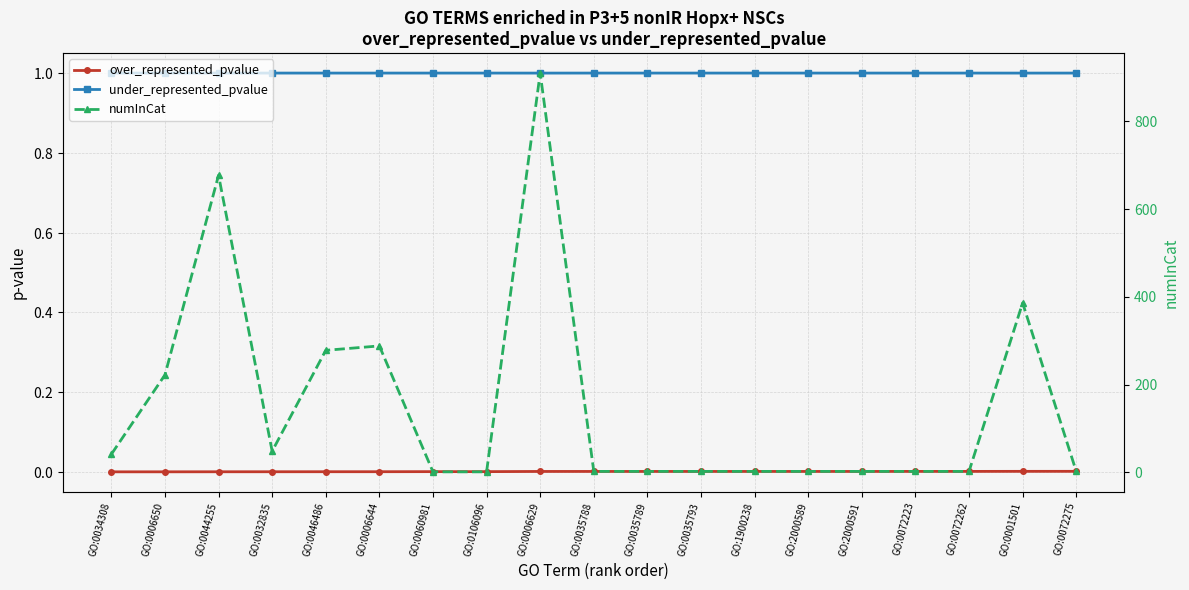

Is the value of numInCat at GO:2000591 greater than the value of over_represented_pvalue at GO:0001501?

Yes